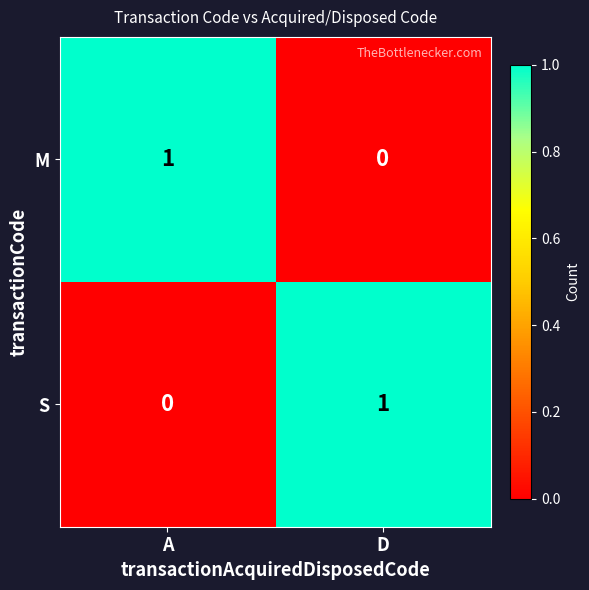

At which label does M reach its peak?

A